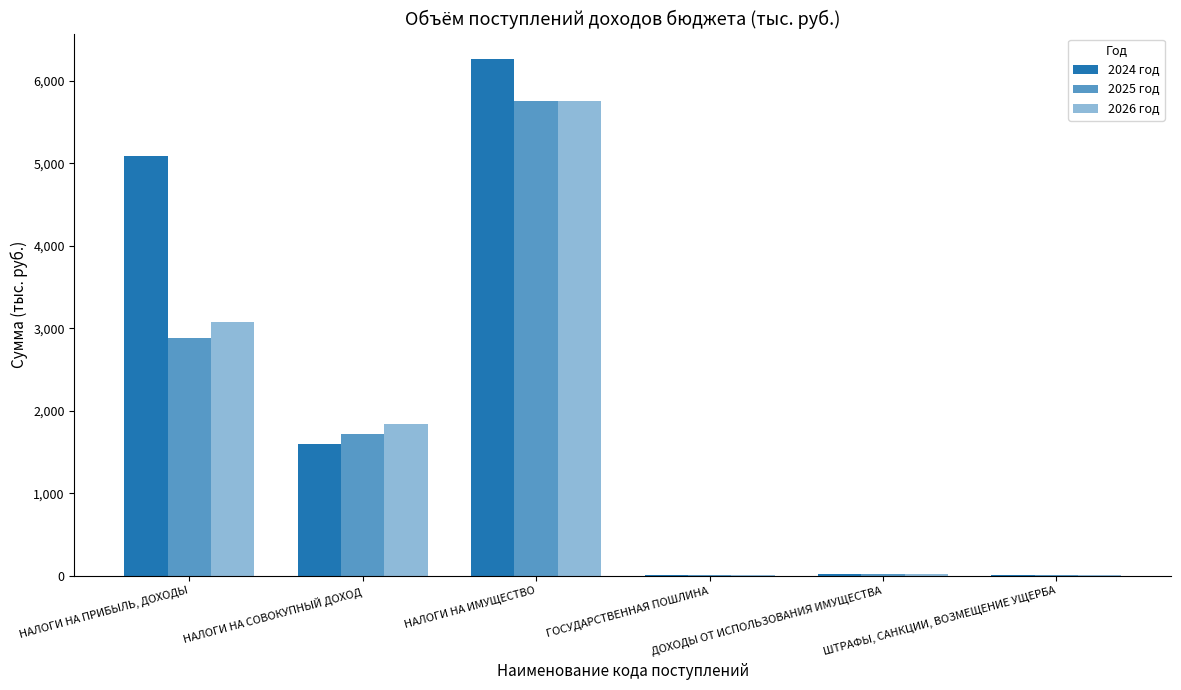

Is it true that 2026 год equals 7.3 at ШТРАФЫ, САНКЦИИ, ВОЗМЕЩЕНИЕ УЩЕРБА?

False